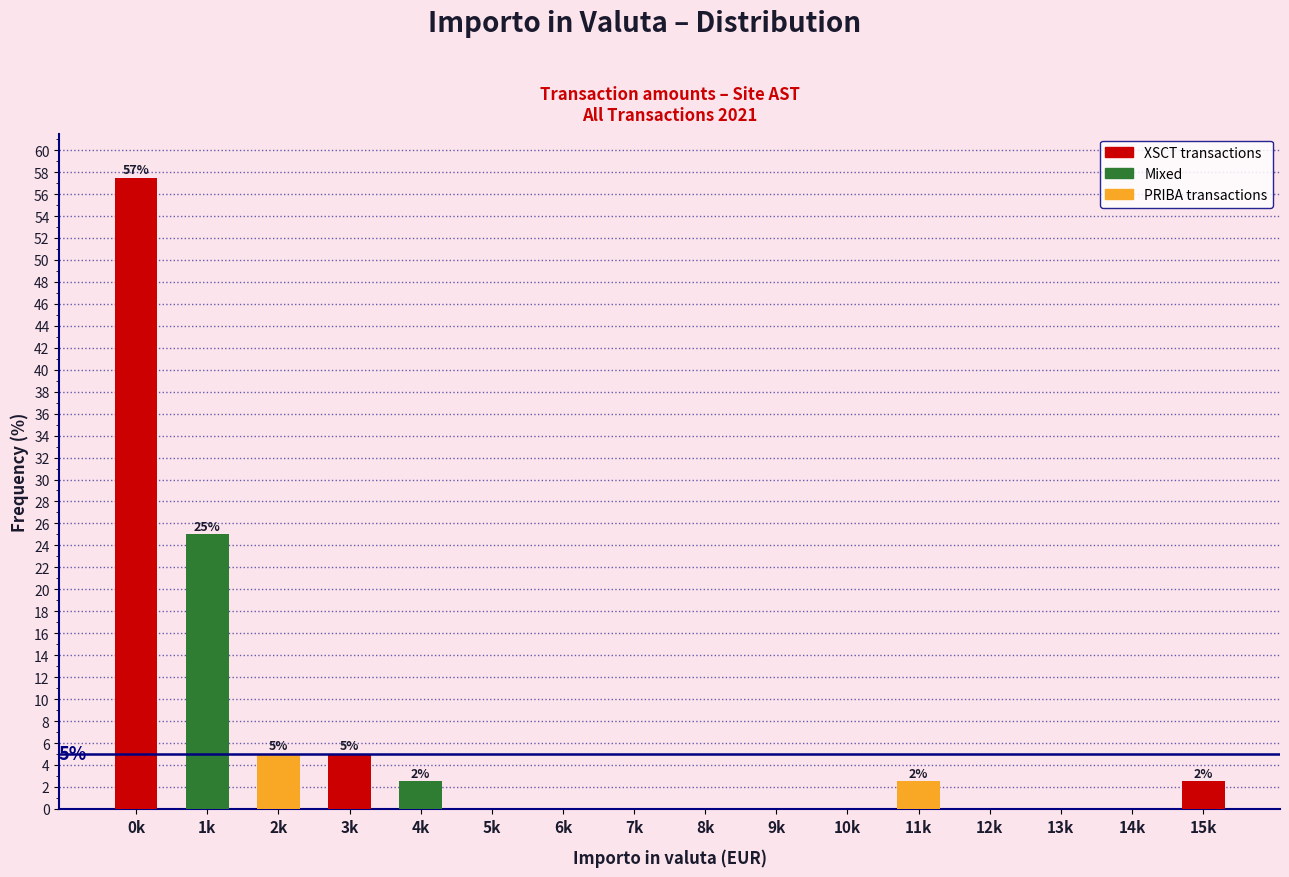

The chart shows a value of 2.5 at 11k. True or false?

True